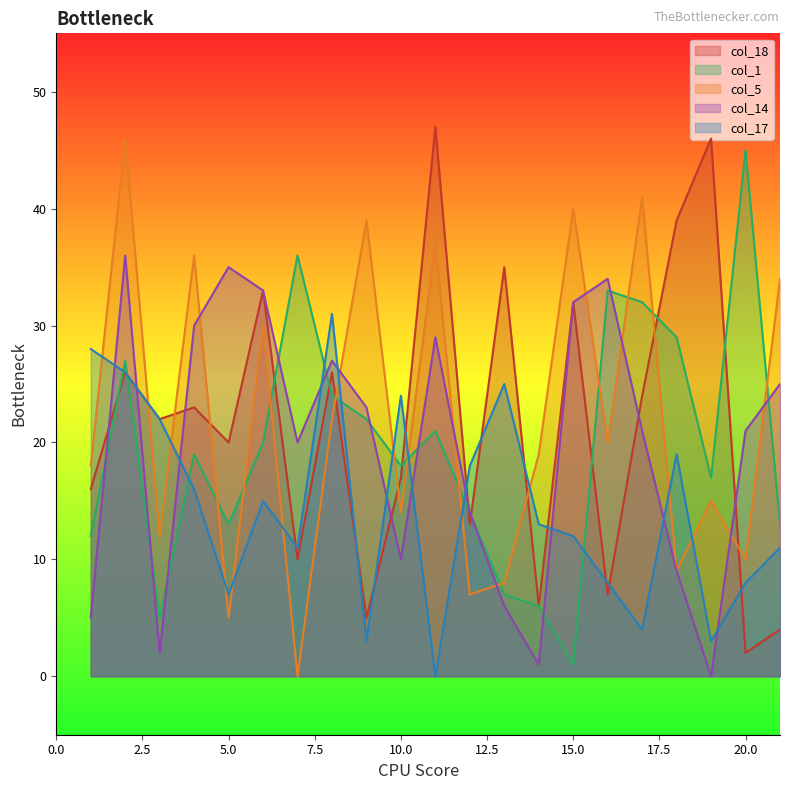

Does the chart display data point markers on the line(s)?

No